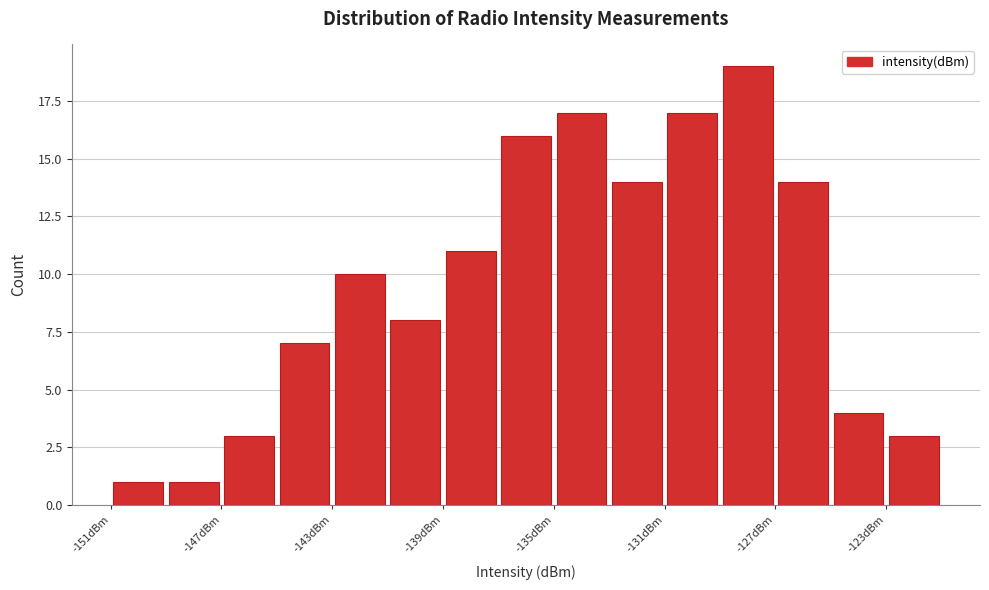

Reading left to right, transcribe this chart: for each bar, give the range it covers on the x-axis and its height. The values are not printed on the chart, so give them approximately, as read against the axis.

-151 to -149: 1
-149 to -147: 1
-147 to -145: 3
-145 to -143: 7
-143 to -141: 10
-141 to -139: 8
-139 to -137: 11
-137 to -135: 16
-135 to -133: 17
-133 to -131: 14
-131 to -129: 17
-129 to -127: 19
-127 to -125: 14
-125 to -123: 4
-123 to -121: 3